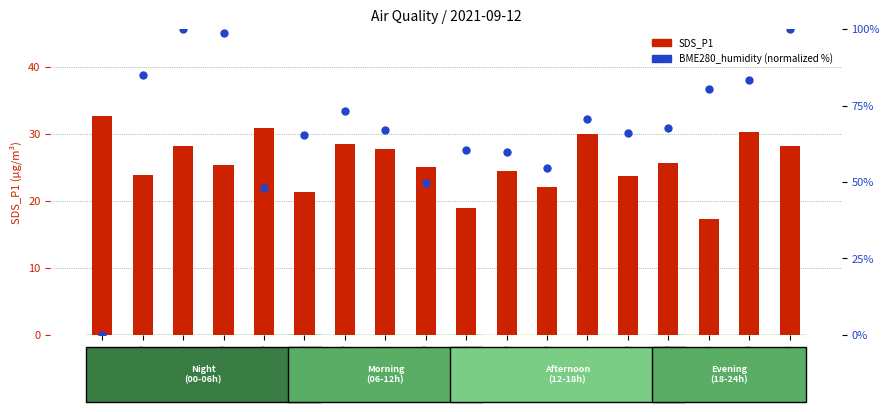

What are all the series names shown in the legend?

SDS_P1, BME280_humidity (%)